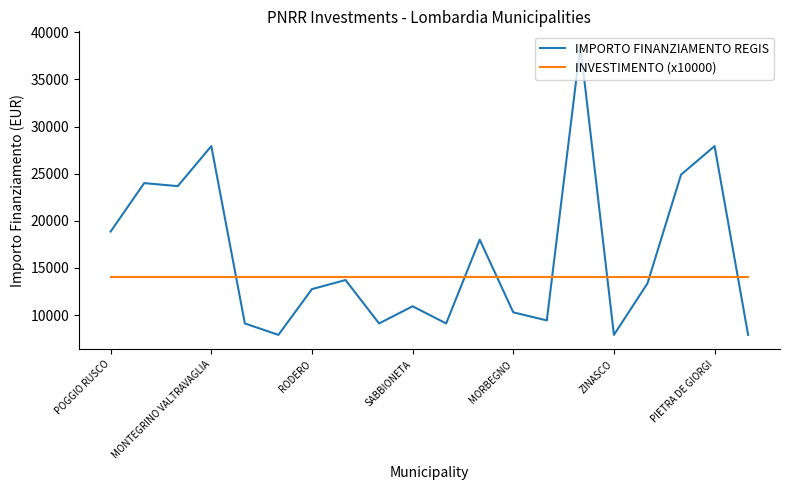

How many intersections are there between INVESTIMENTO (x10000) and IMPORTO FINANZIAMENTO REGIS?

7